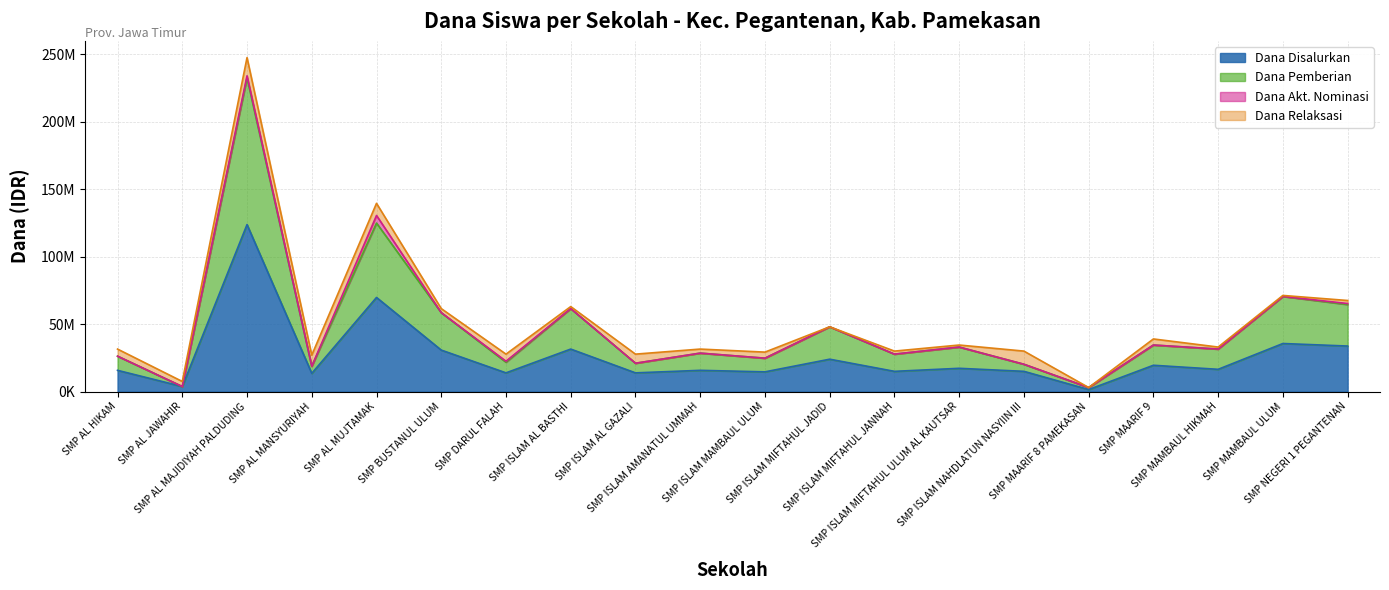

How many interior local peaks does the Dana Disalurkan series have?

8